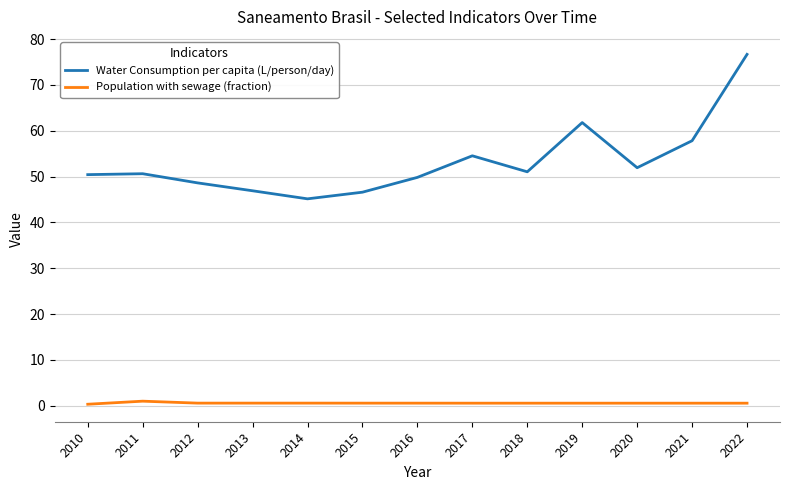

The value of Water Consumption per capita (L/person/day) at 2018 is 14.2. True or false?

False